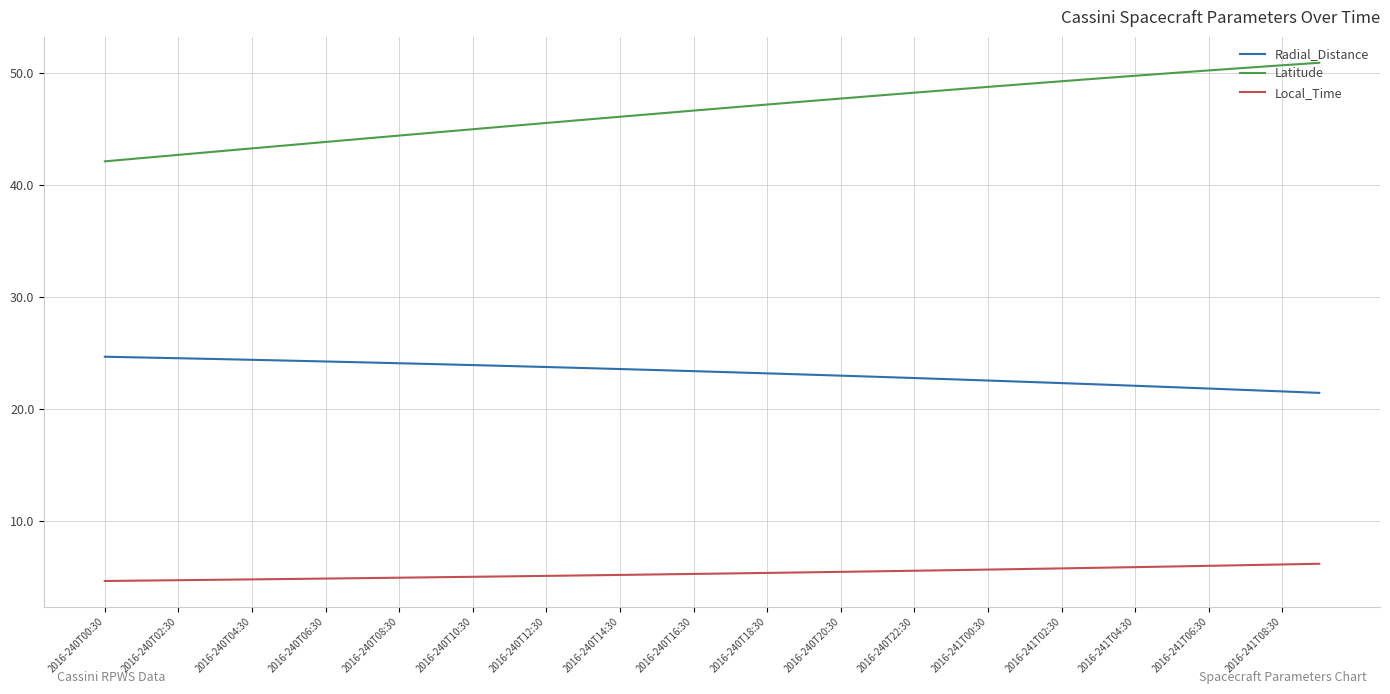

What is the maximum value for Local_Time?

6.2